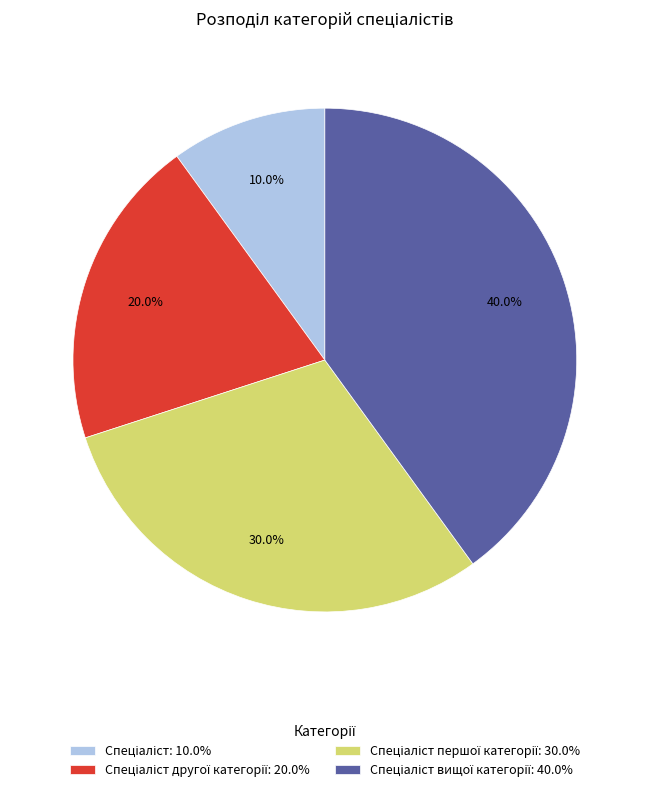

To the nearest percent, what is the average slice percentage?

25%